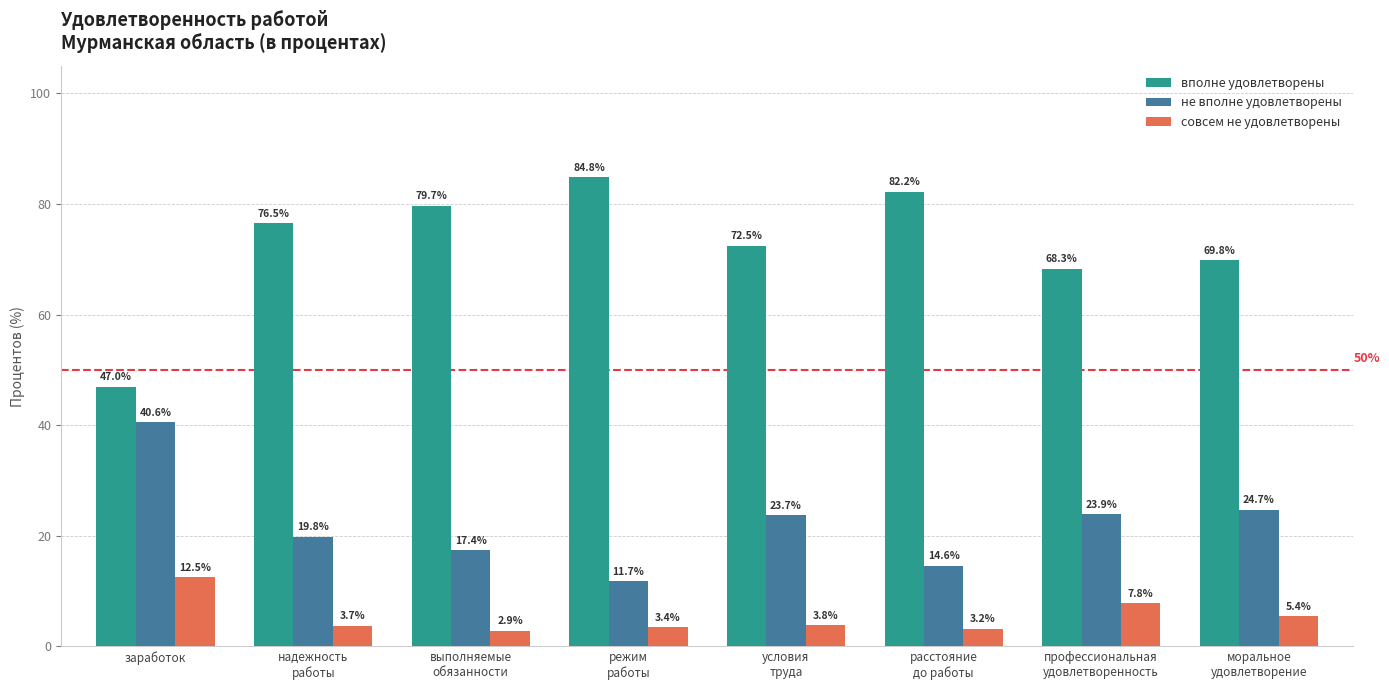

How many bars are there in each group?

3